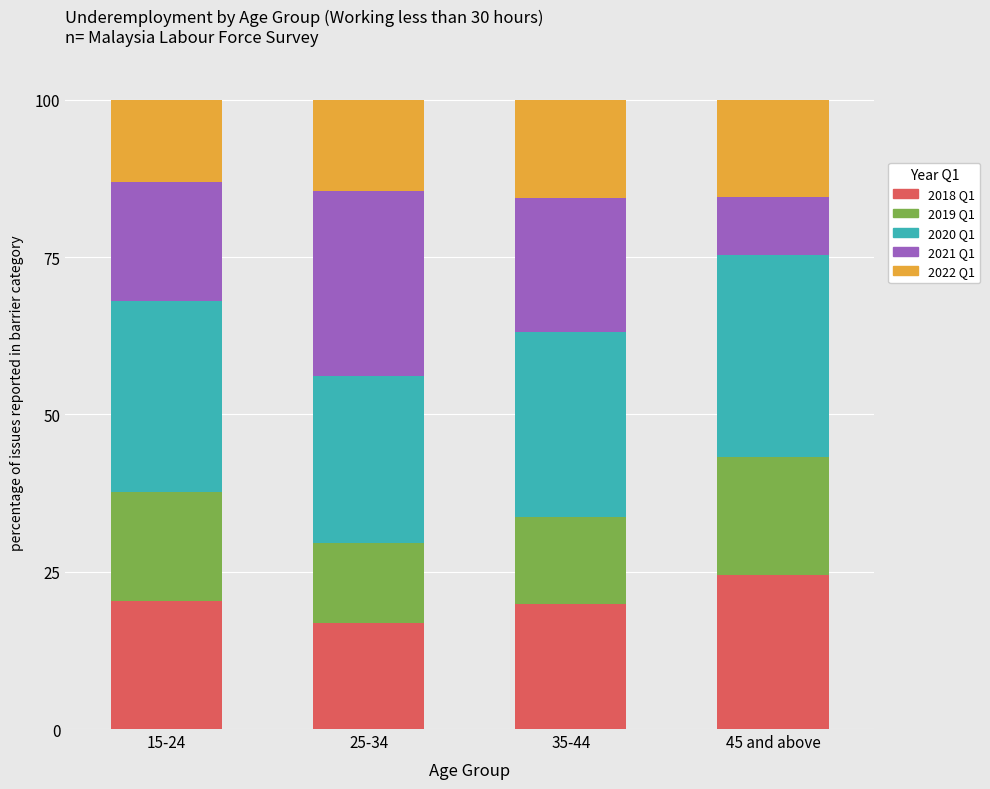

What are all the series names shown in the legend?

2018 Q1, 2019 Q1, 2020 Q1, 2021 Q1, 2022 Q1